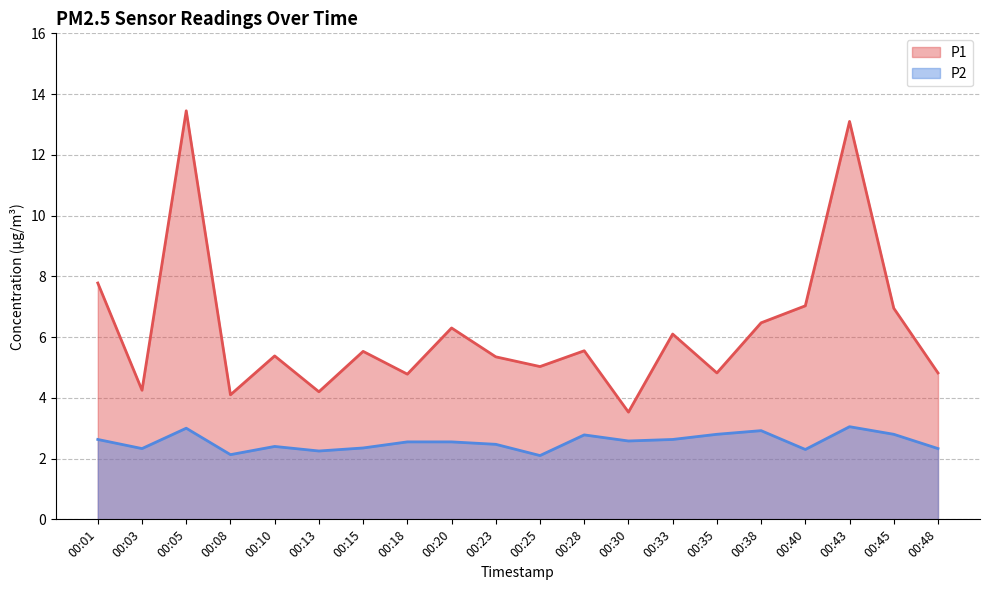

True or false: P1 and P2 cross at least once.

False